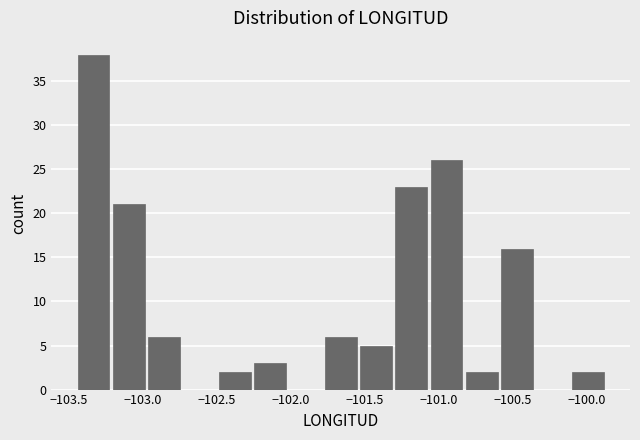

What is the height of the bar covering -101.30 to -101.05 on the x-axis? Neither the bar edges nor the heights are printed on the chart, so give them approximately, as read against the axes.

23